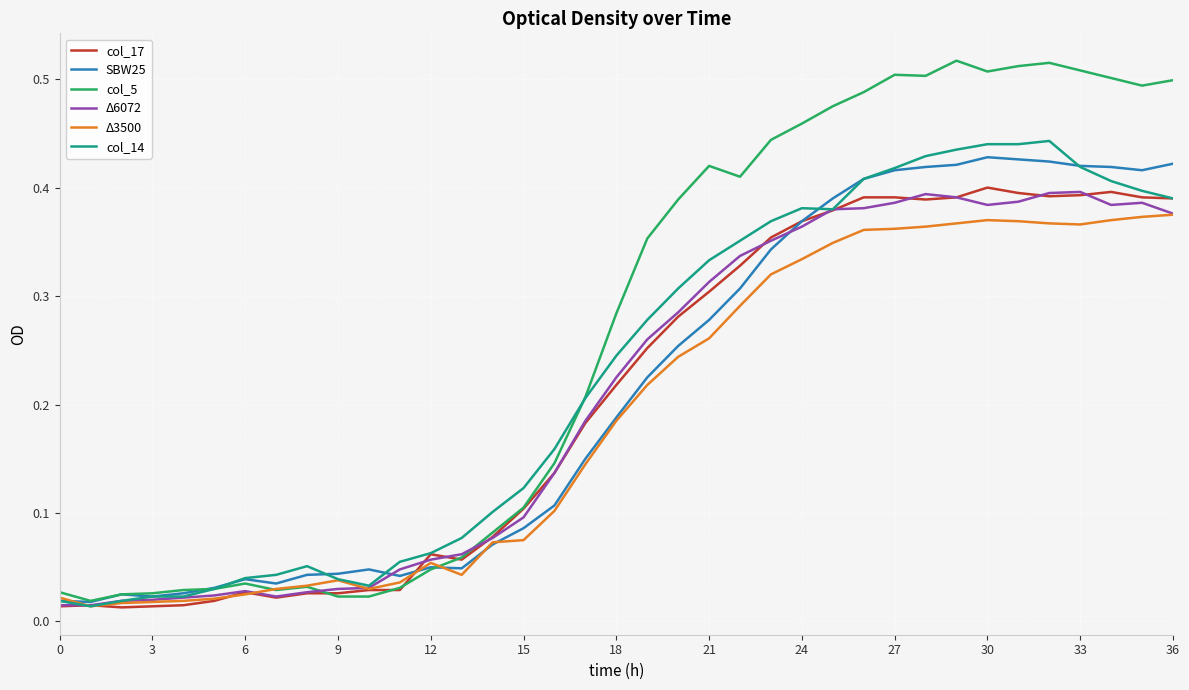

Which series has the largest range (max minus min)?

col_5